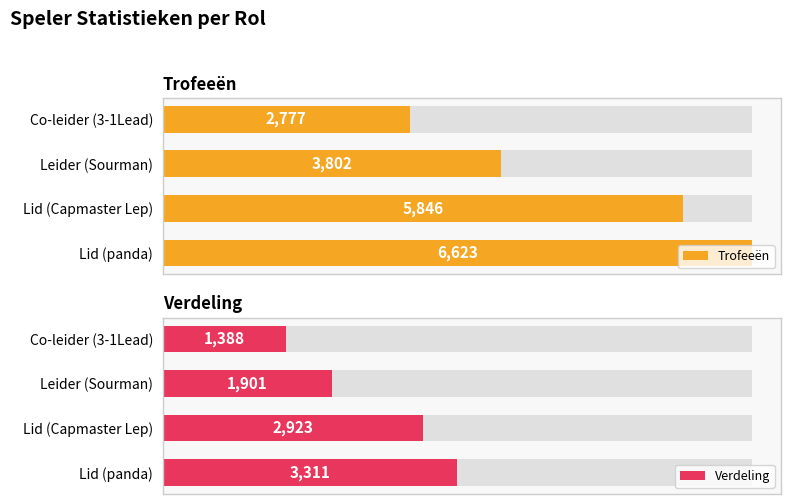

How many categories are shown in the chart?

4